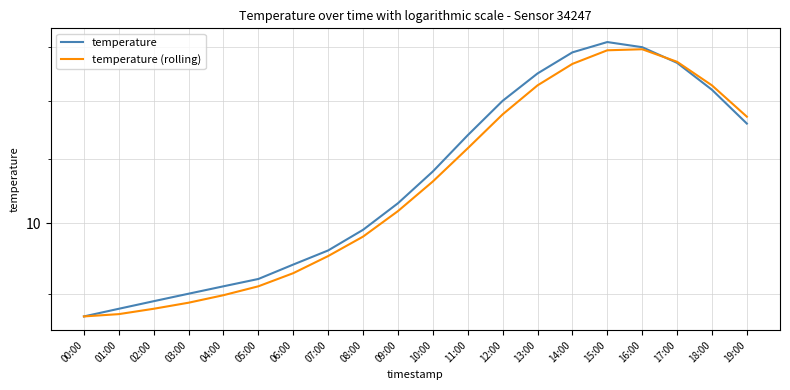

The value of temperature at 17:00 is 12.7. True or false?

True